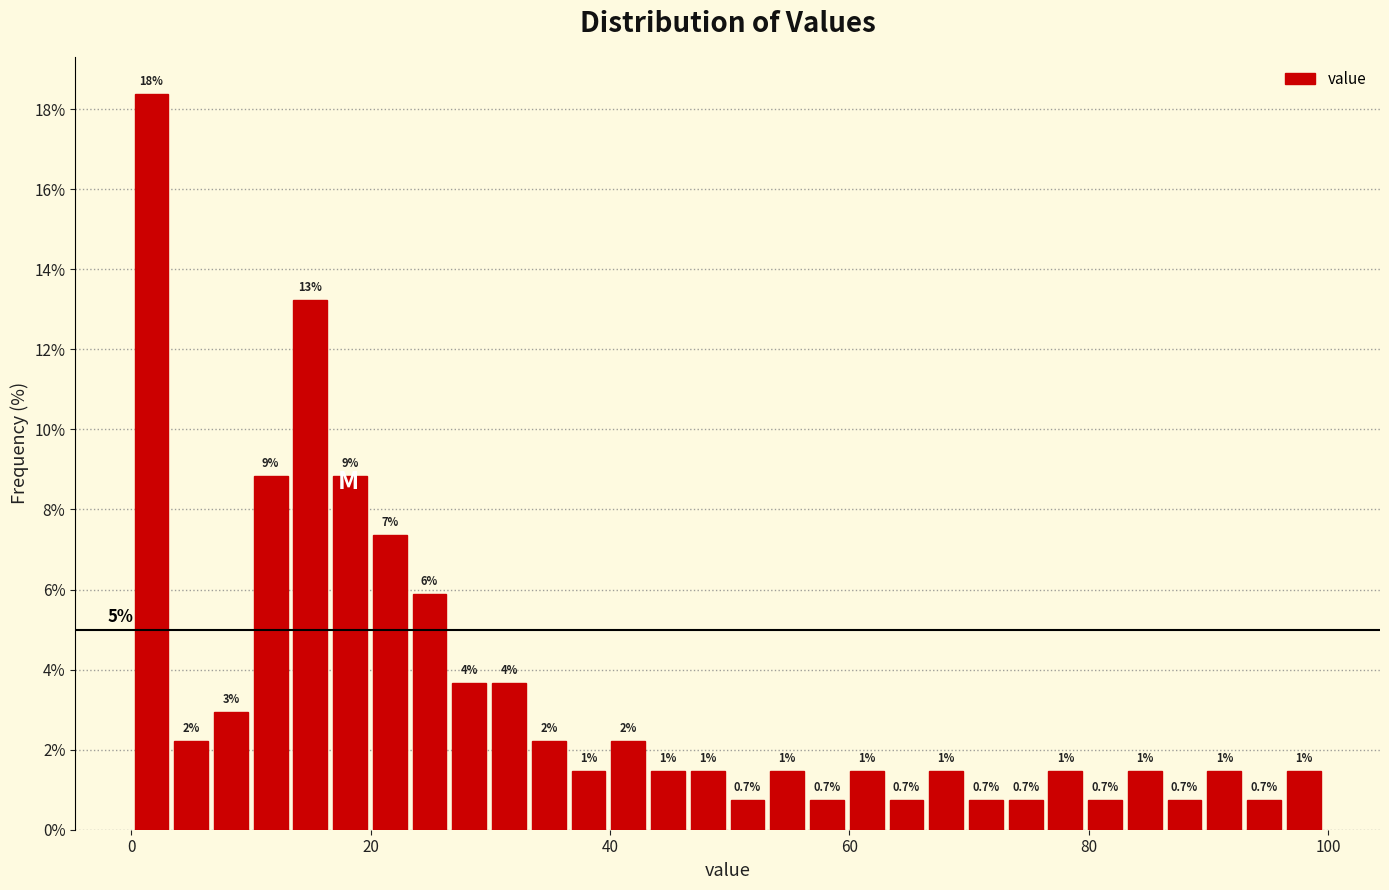

Read against the x-axis, roughly where is the centre of the tallest bar?

2